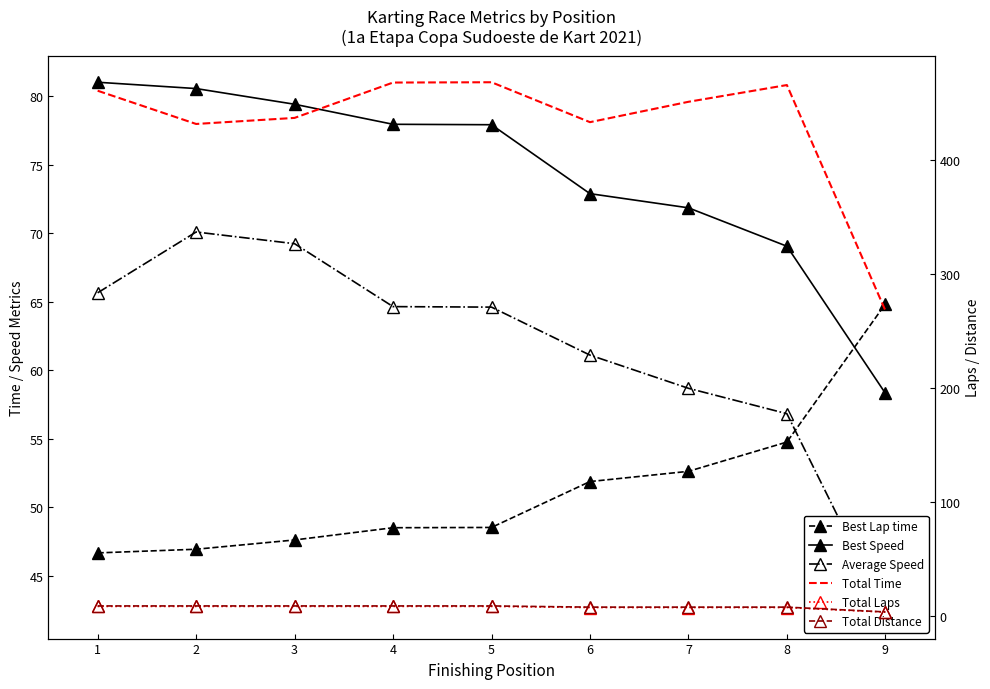

How many distinct data groups are displayed?

6